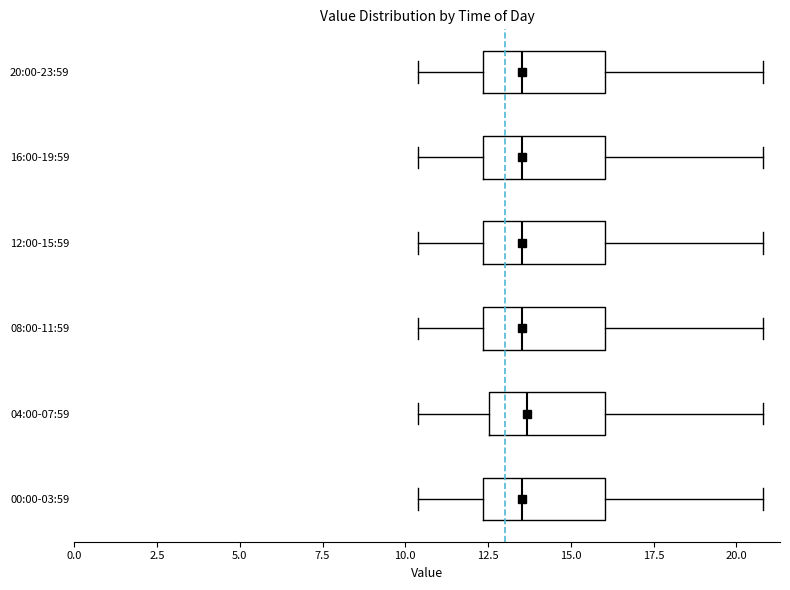

Where does the median line of the box for 00:00-03:59 sit on the x-axis? The values are not printed on the chart, so give them approximately, as read against the axis.

13.5